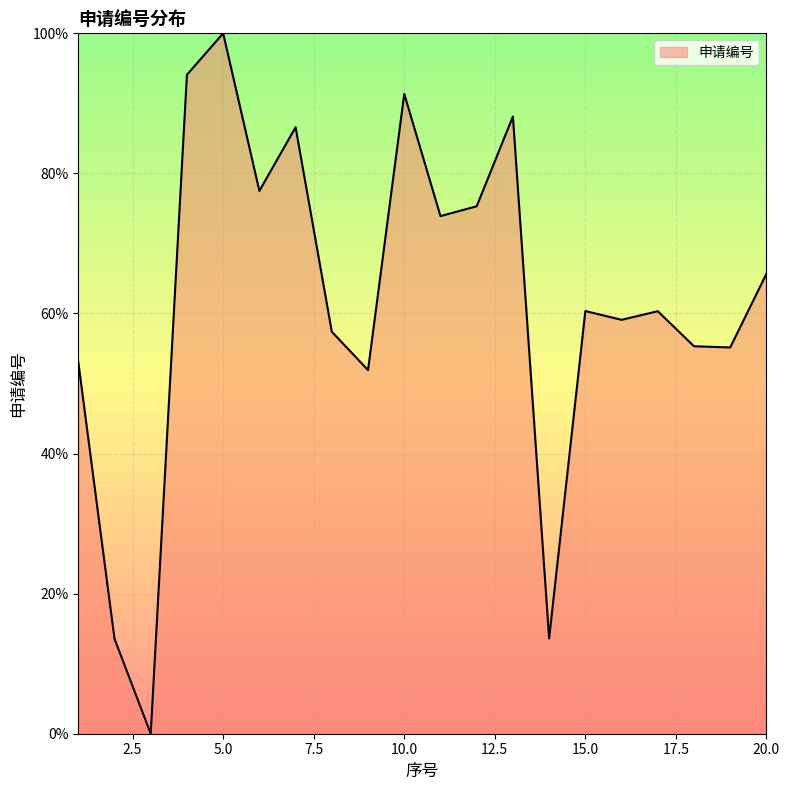

What is the difference between the maximum and minimum values?

100.0